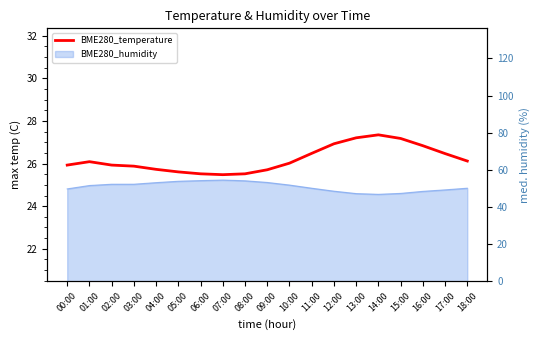

Reading left to right, what are all the values shown in this chart?

00:00=25.9	01:00=26.1	02:00=25.9	03:00=25.9	04:00=25.7	05:00=25.6	06:00=25.5	07:00=25.5	08:00=25.5	09:00=25.7	10:00=26.0	11:00=26.5	12:00=26.9	13:00=27.2	14:00=27.4	15:00=27.2	16:00=26.8	17:00=26.5	18:00=26.1